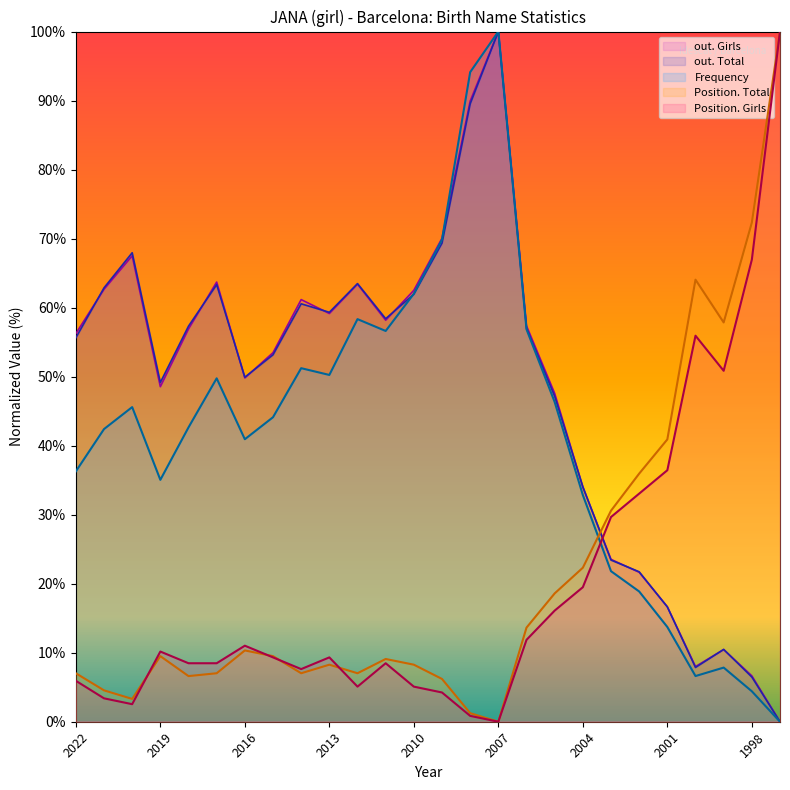

Is it true that Position. Girls equals 83.4 at 1999?

False